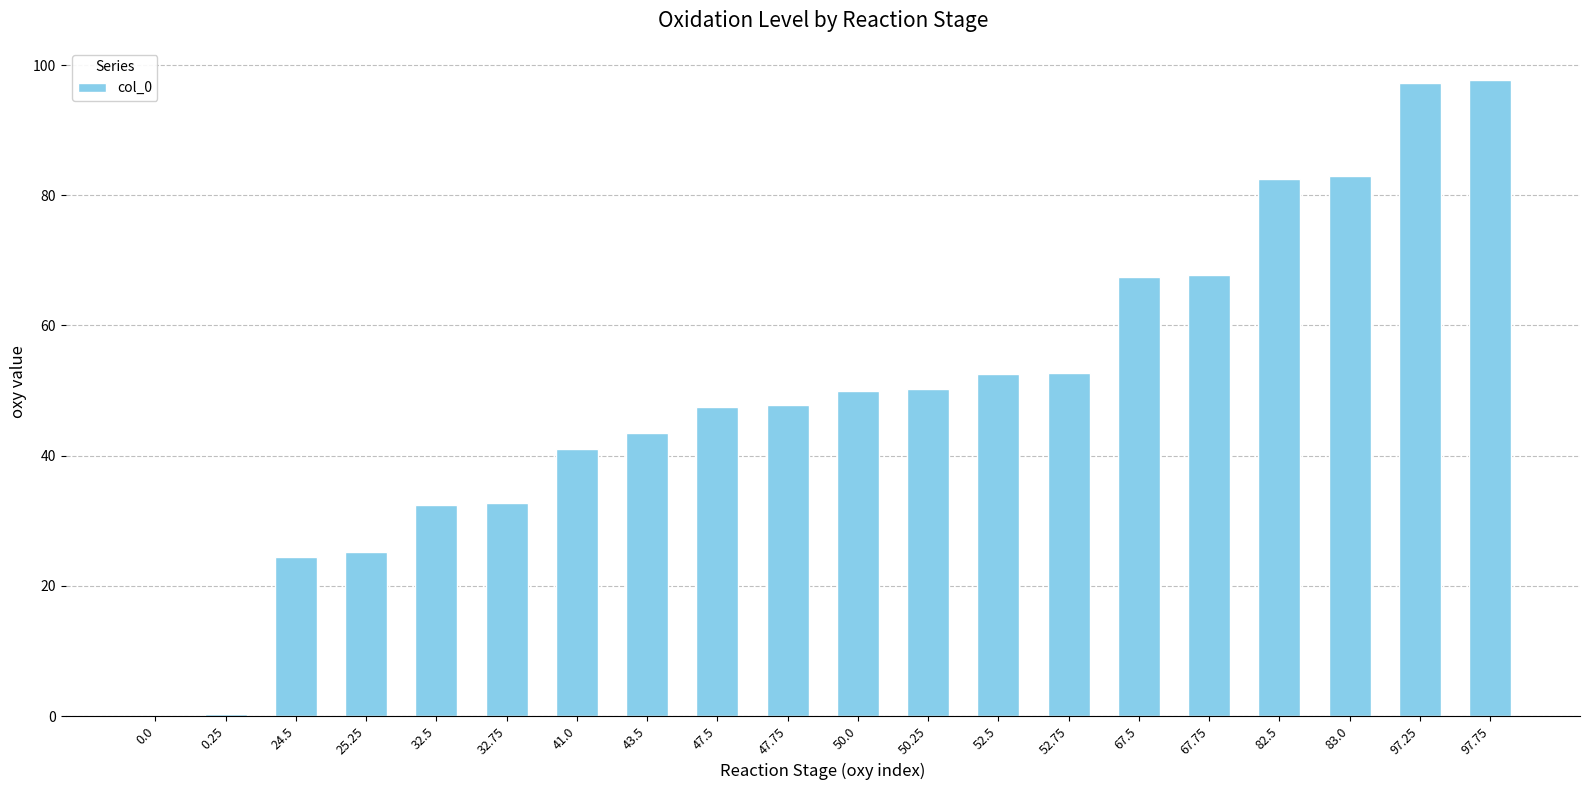

Does the chart contain stacked bars?

No